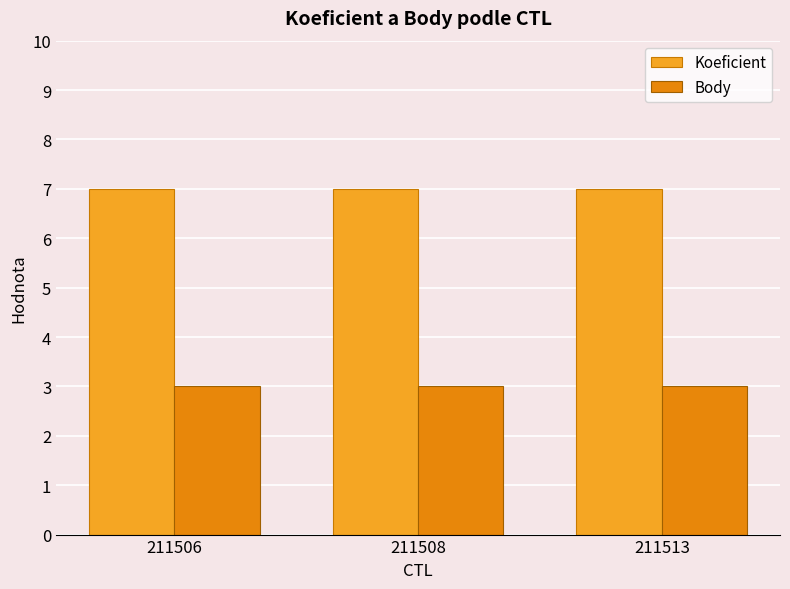

Reading left to right, what are all the values shown in this chart?

Koeficient: 211506=7	211508=7	211513=7
Body: 211506=3	211508=3	211513=3